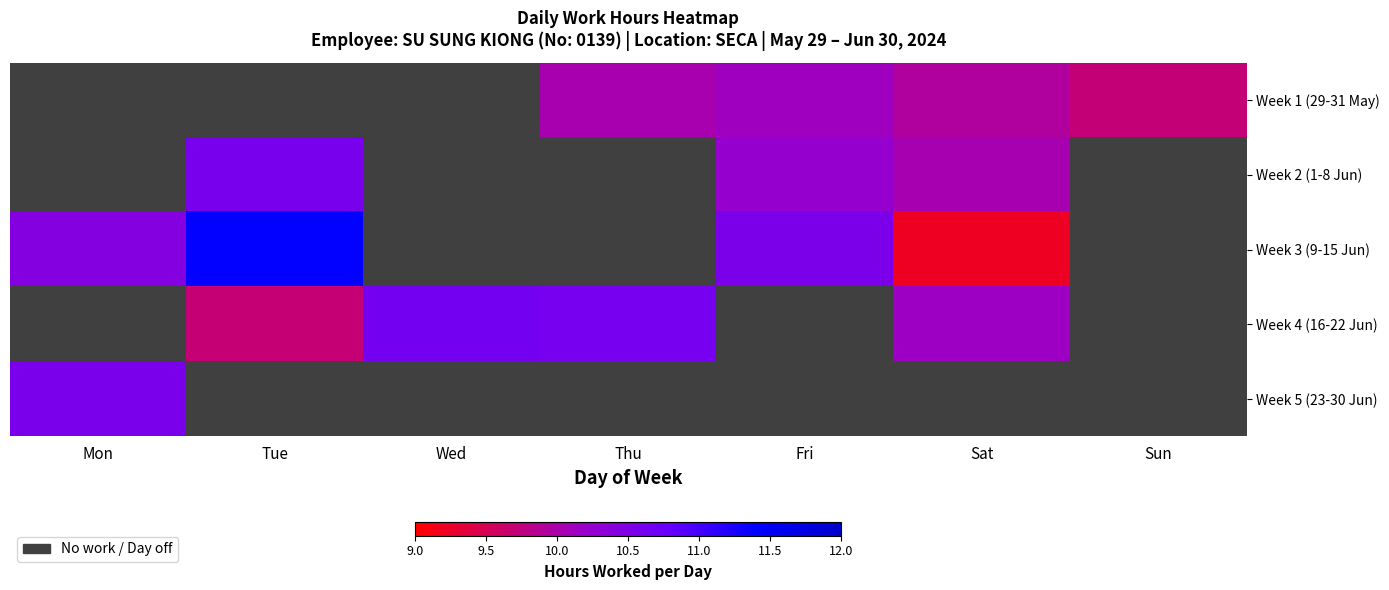

At how many categories does at least one series exceed 4?

7